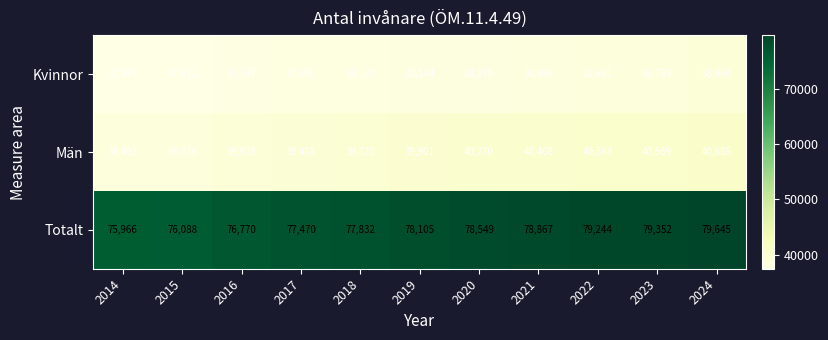

What is the difference between the maximum and minimum values in the Män series?

2193